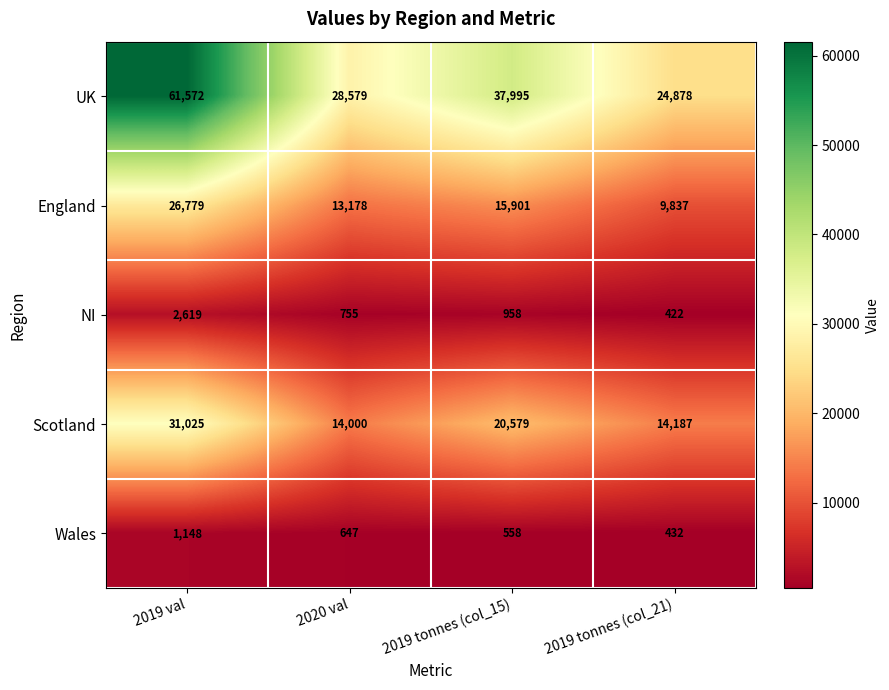

Which series has the largest total across all categories?

UK